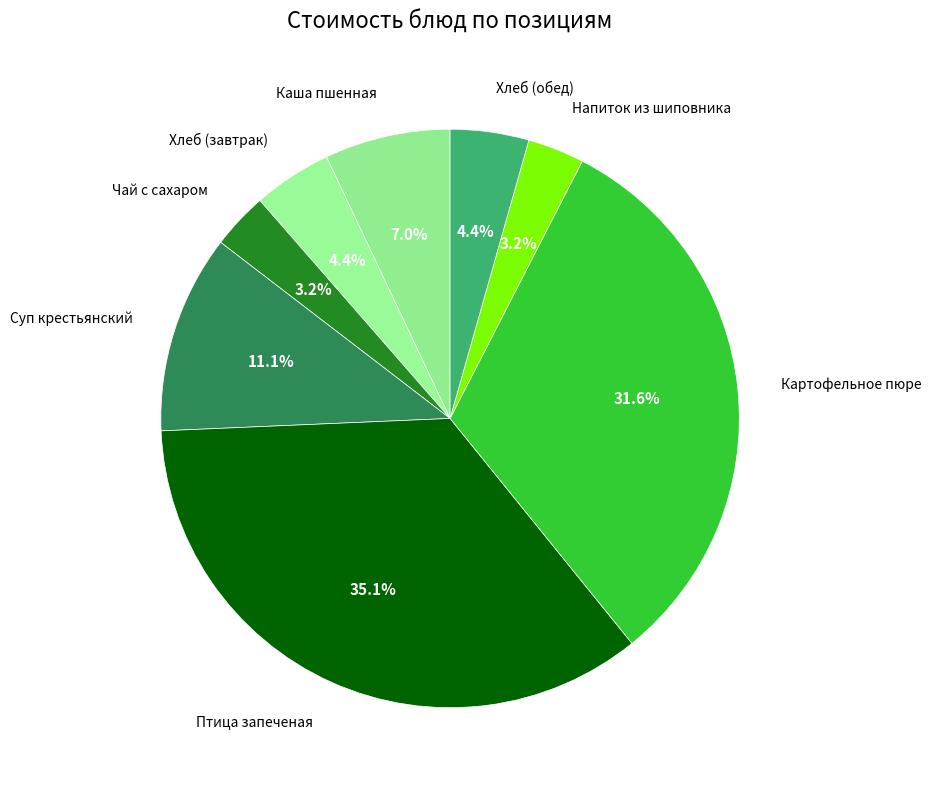

Which category has the biggest portion of the pie?

Птица запеченая